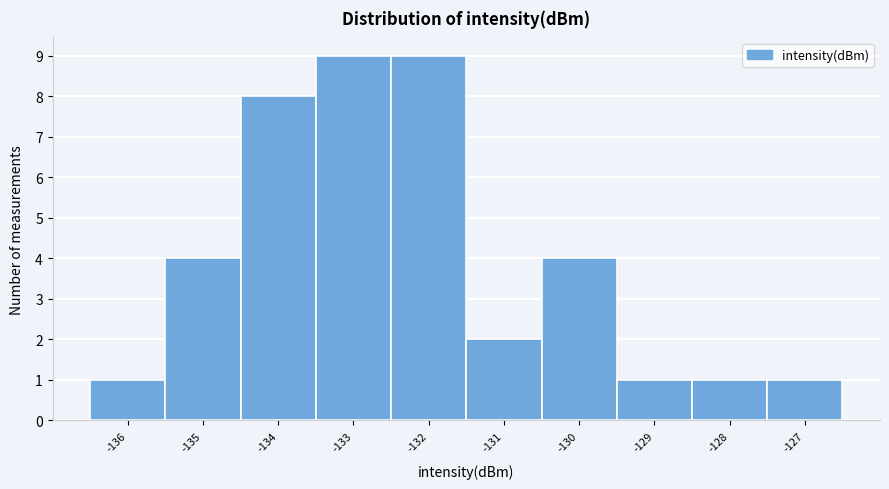

Reading left to right, transcribe this chart: for each bar, give the range it covers on the x-axis and its height. The values are not printed on the chart, so give them approximately, as read against the axis.

-136.5 to -135.5: 1
-135.5 to -134.5: 4
-134.5 to -133.5: 8
-133.5 to -132.5: 9
-132.5 to -131.5: 9
-131.5 to -130.5: 2
-130.5 to -129.5: 4
-129.5 to -128.5: 1
-128.5 to -127.5: 1
-127.5 to -126.5: 1